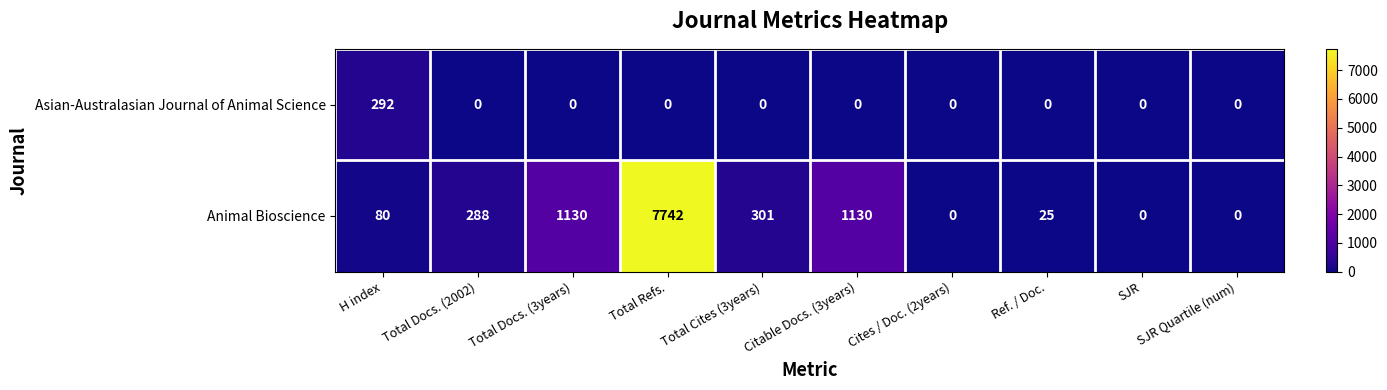

Which series has the largest total across all categories?

Animal Bioscience